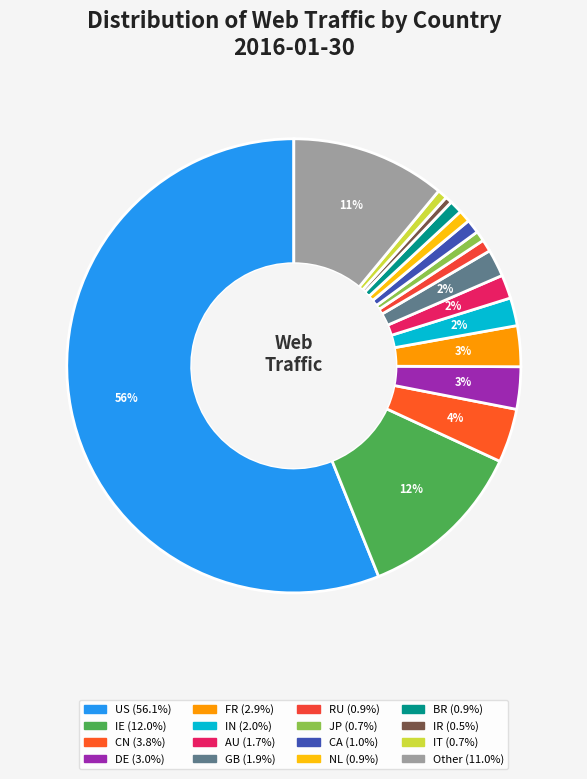

How many segments does this pie chart have?

16